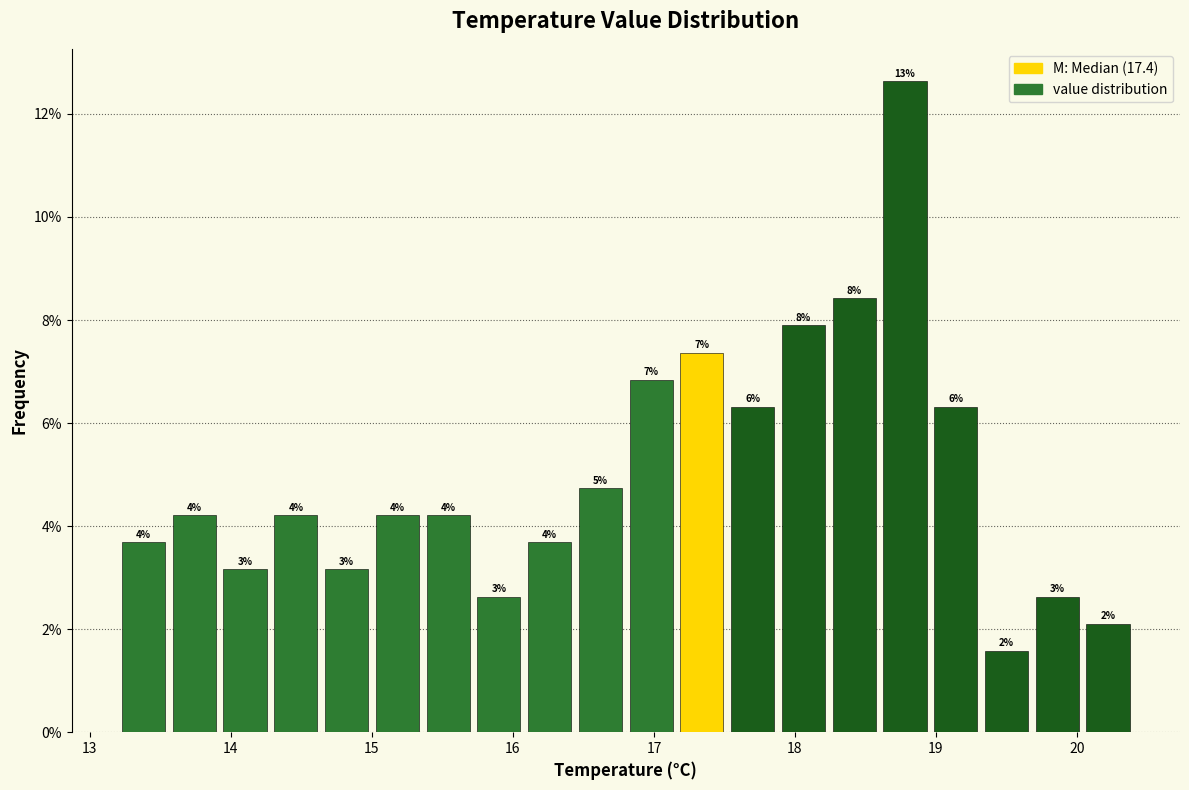

Read against the x-axis, roughly where is the centre of the tallest bar?

18.8